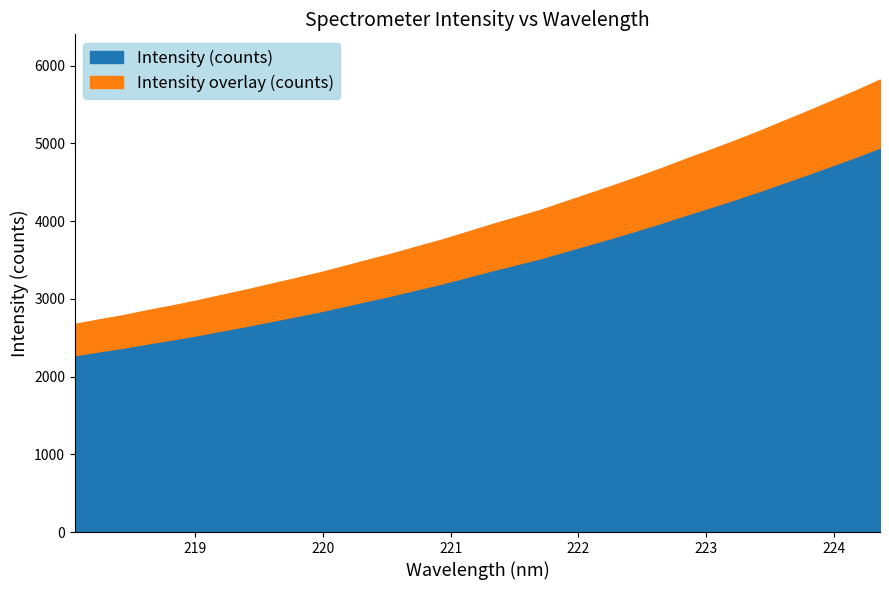

List the labels in order of value, largest first.

224.3616, 224.1709, 223.9802, 223.7895, 223.5987, 223.408, 223.2172, 223.0264, 222.8355, 222.6447, 222.4538, 222.263, 222.0721, 221.8812, 221.6902, 221.4993, 221.3083, 221.1174, 220.9264, 220.7354, 220.5444, 220.3533, 220.1623, 219.9712, 219.7801, 219.589, 219.3979, 219.2067, 219.0156, 218.8244, 218.6332, 218.442, 218.2508, 218.0596